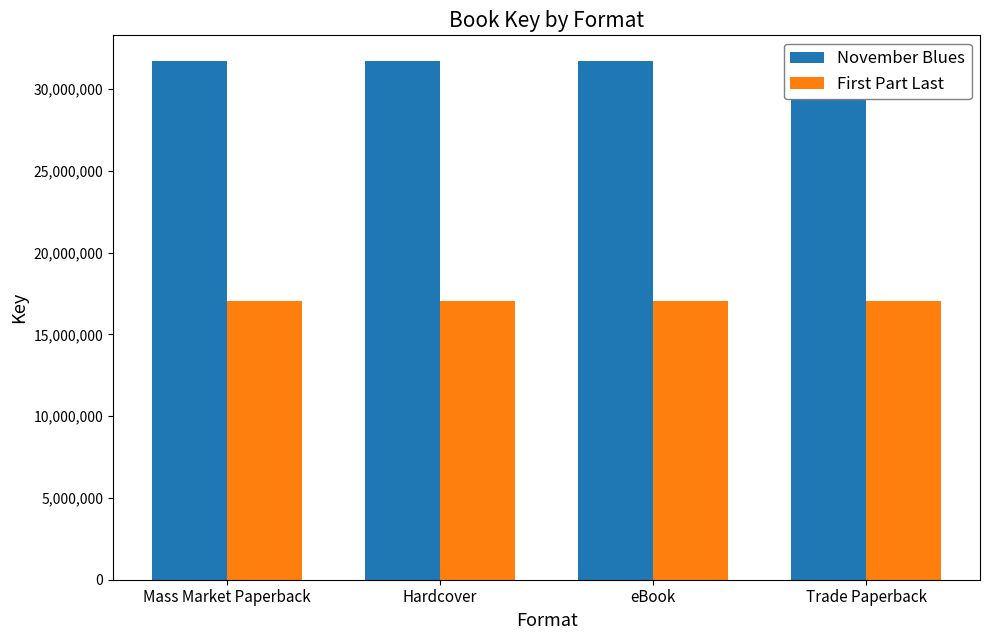

Which series has the largest total across all categories?

November Blues